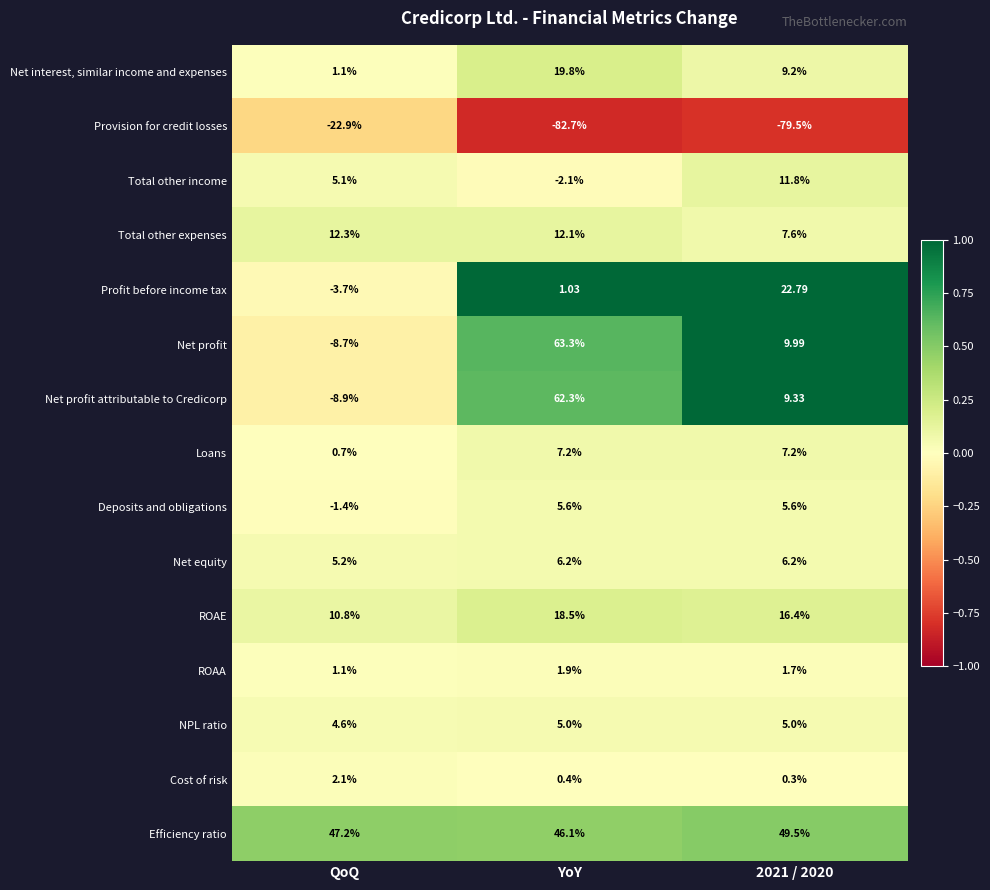

At how many categories does at least one series exceed 0?

3